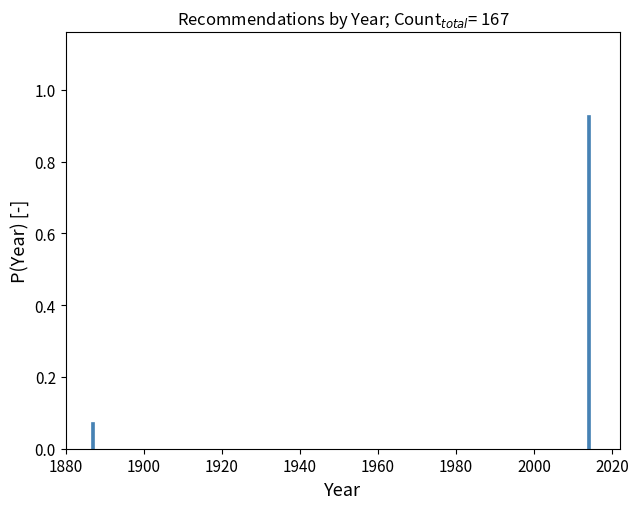

What is the sum of all values?

1.0